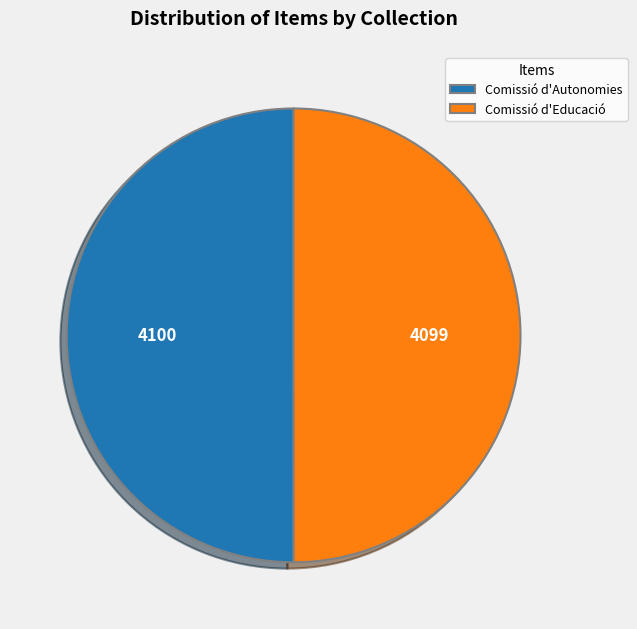

Approximately how many times larger is the value at Comissió d'Educació compared to Comissió d'Autonomies?

1.0